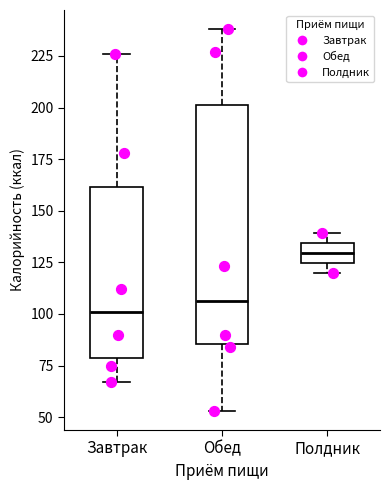

Where is the upper edge of the box for Завтрак on the y-axis? The values are not printed on the chart, so give them approximately, as read against the axis.

160